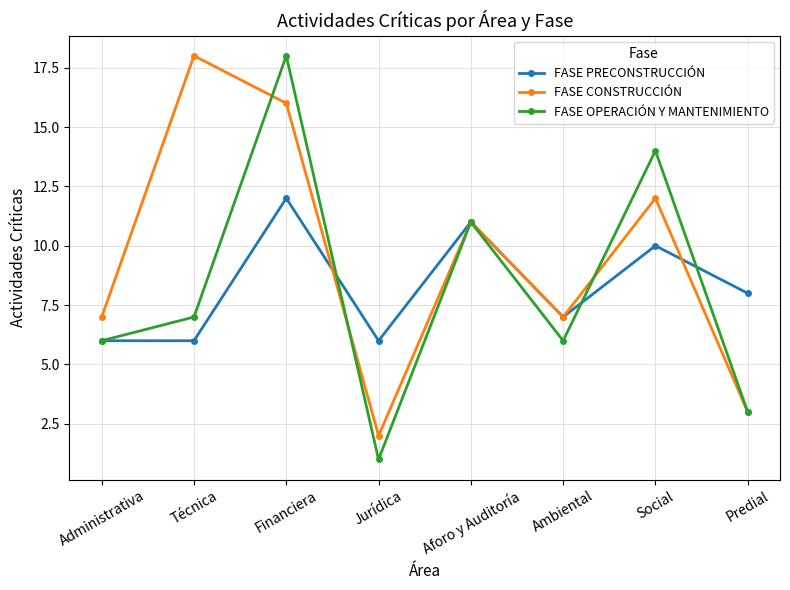

What is the value of the FASE OPERACIÓN Y MANTENIMIENTO point at the 1st from the left?

6